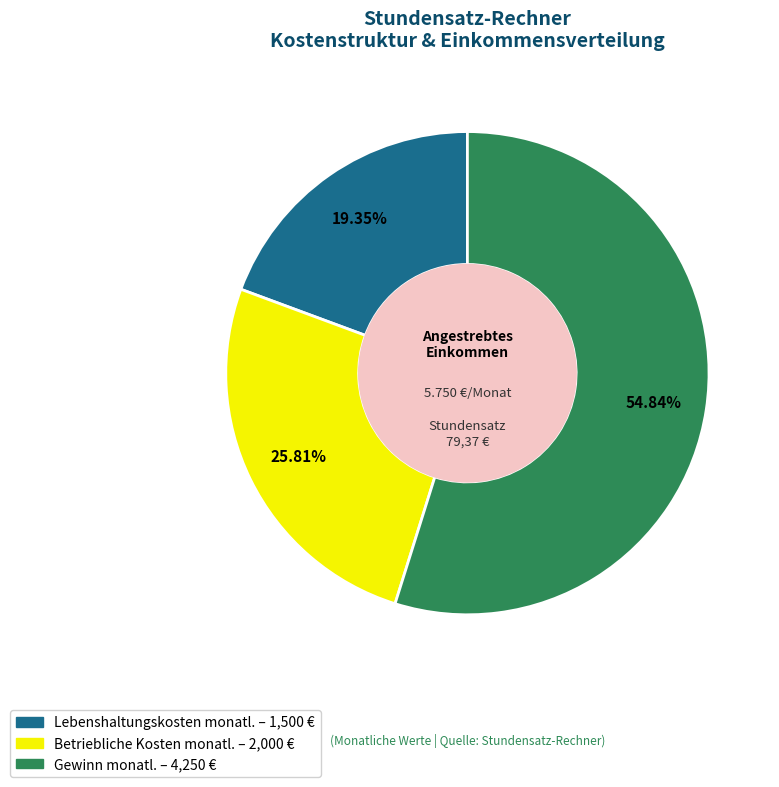

Which slice represents more than half of the pie?

Gewinn monatl.